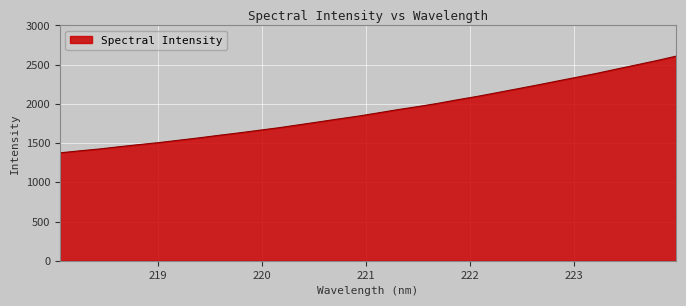

What is the smallest value displayed?

1375.8